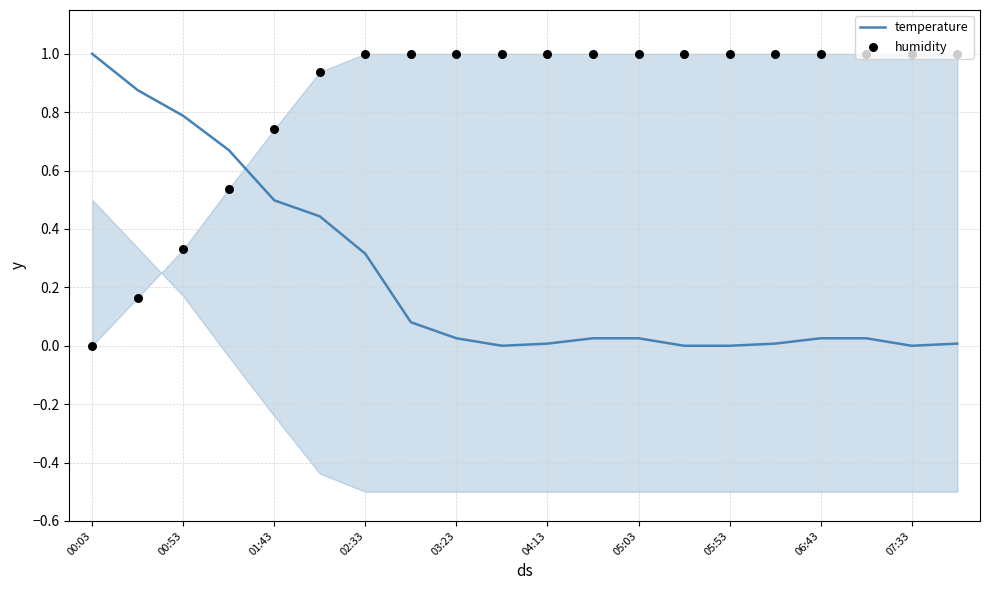

What are all the series names shown in the legend?

temperature, humidity